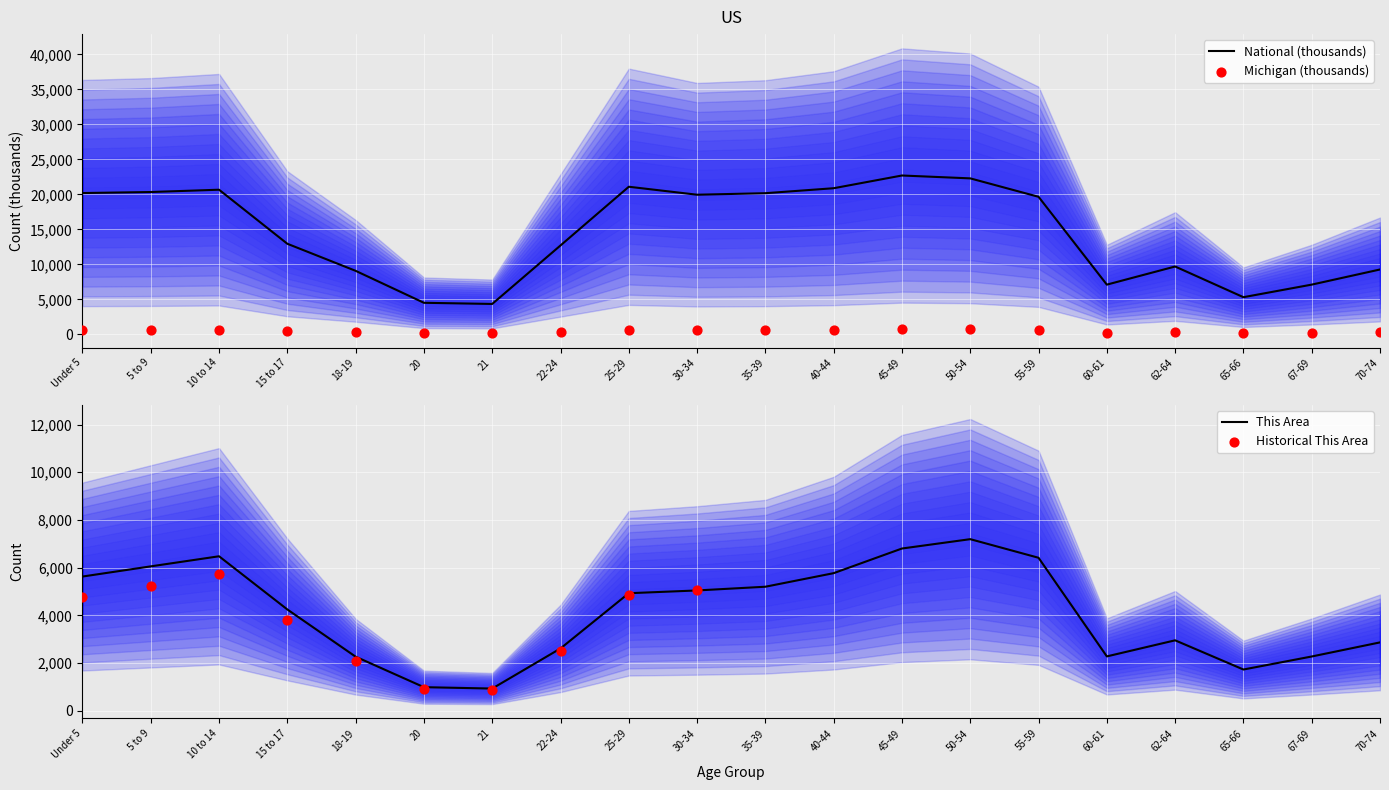

At how many categories does at least one series exceed 7950?

15